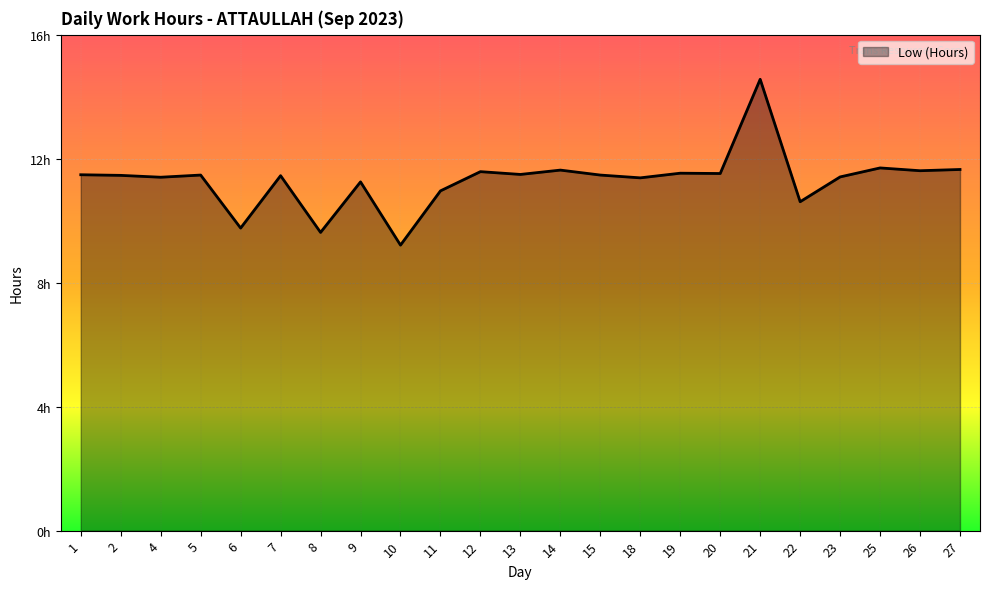

What is the value of the 12th point from the left?

11.5